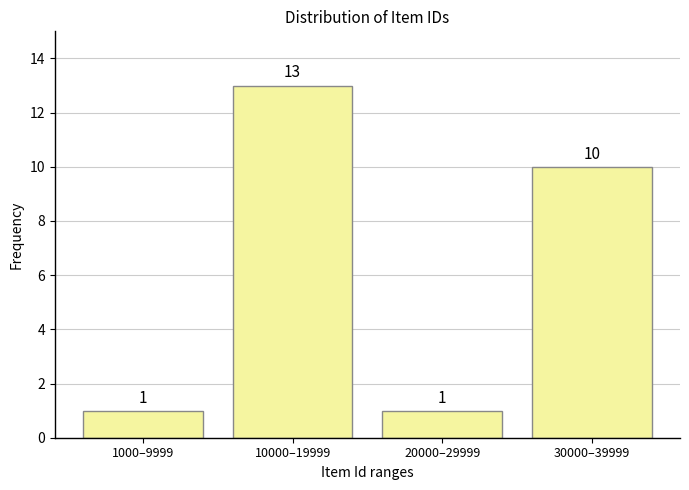

Reading left to right, what are all the values shown in this chart?

1000–9999=1	10000–19999=13	20000–29999=1	30000–39999=10